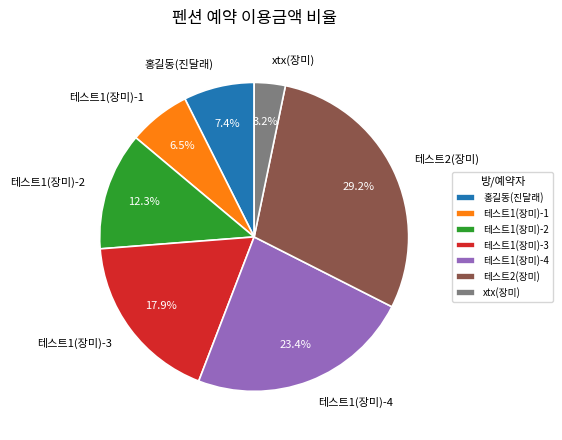

Is there a majority slice in this chart?

No